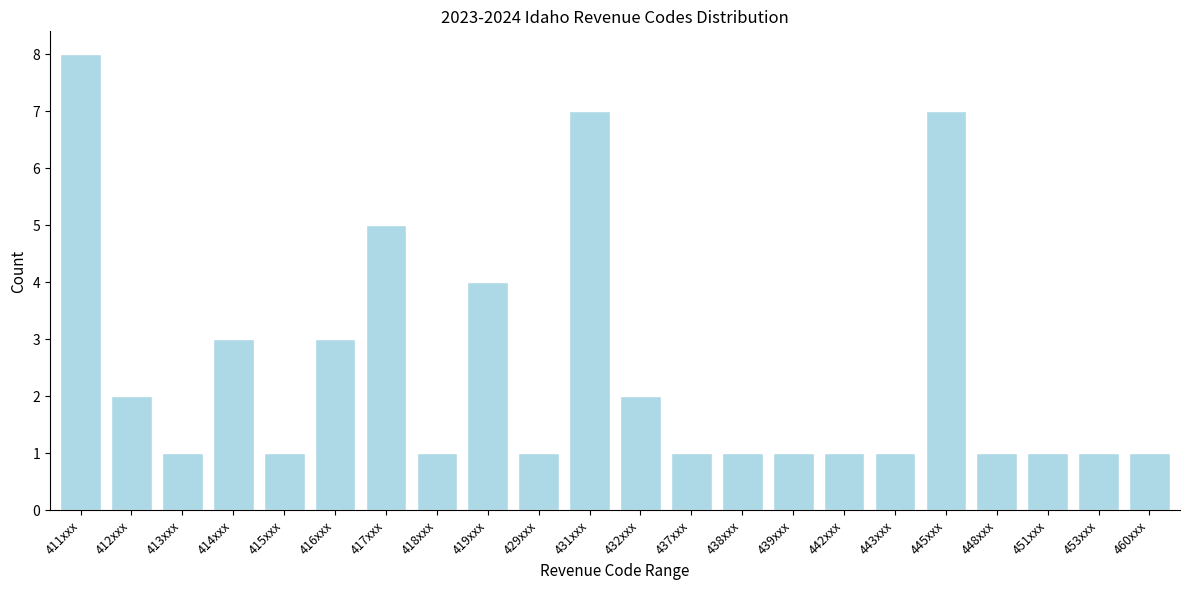

Reading left to right, what are all the values shown in this chart?

411xxx=8	412xxx=2	413xxx=1	414xxx=3	415xxx=1	416xxx=3	417xxx=5	418xxx=1	419xxx=4	429xxx=1	431xxx=7	432xxx=2	437xxx=1	438xxx=1	439xxx=1	442xxx=1	443xxx=1	445xxx=7	448xxx=1	451xxx=1	453xxx=1	460xxx=1